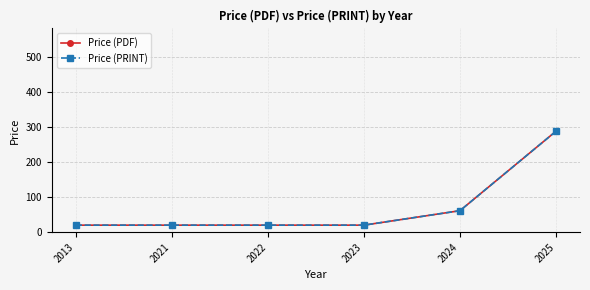

What is the maximum value for Price (PDF)?

287.5